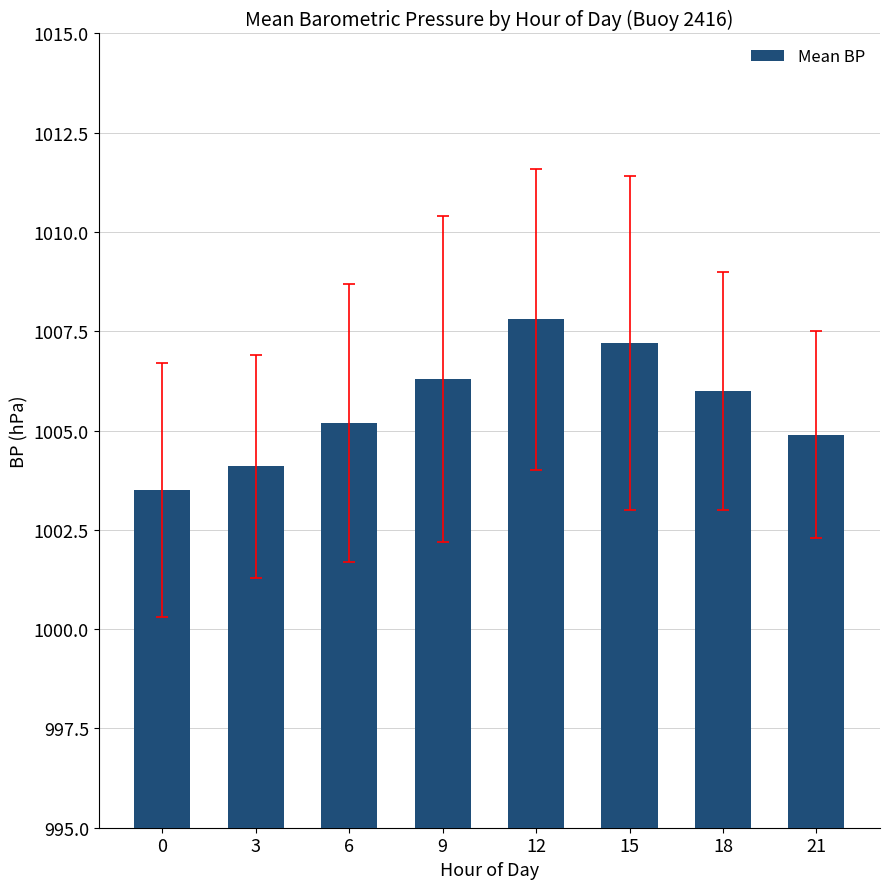

The chart shows a value of 1004.1 at 3. True or false?

True